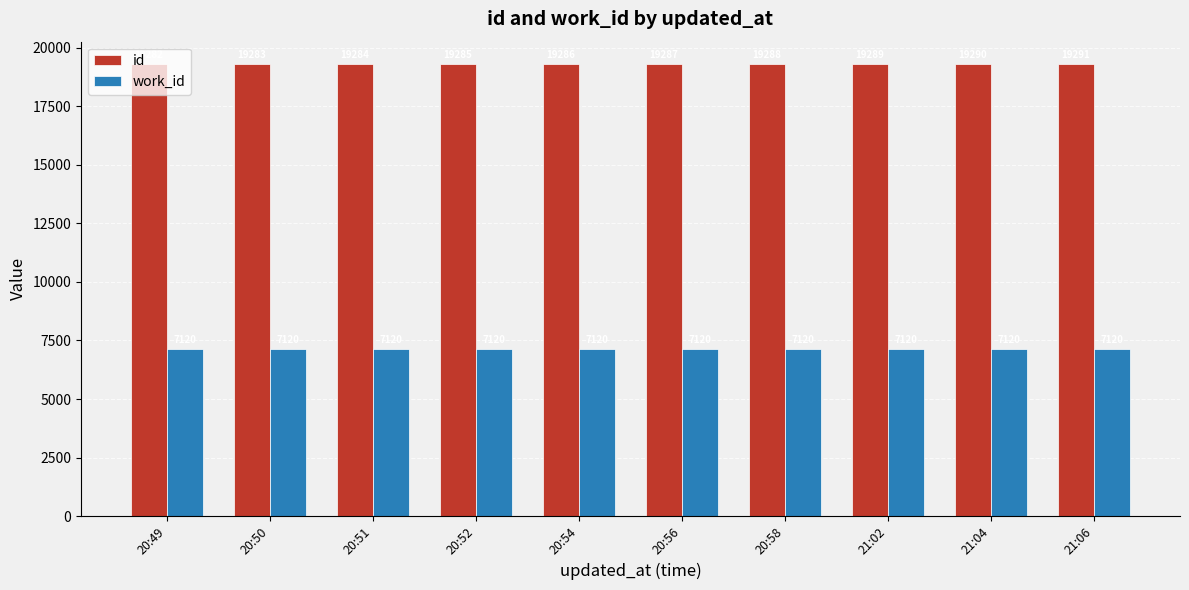

Reading right to left, extract all data points from this chart.

id: 21:06=19291	21:04=19290	21:02=19289	20:58=19288	20:56=19287	20:54=19286	20:52=19285	20:51=19284	20:50=19283	20:49=19282
work_id: 21:06=7120	21:04=7120	21:02=7120	20:58=7120	20:56=7120	20:54=7120	20:52=7120	20:51=7120	20:50=7120	20:49=7120